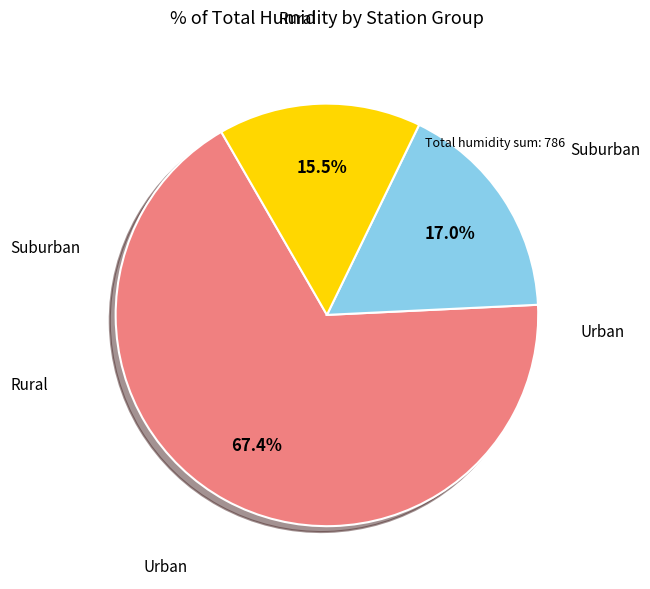

Is Urban the majority of the pie?

Yes